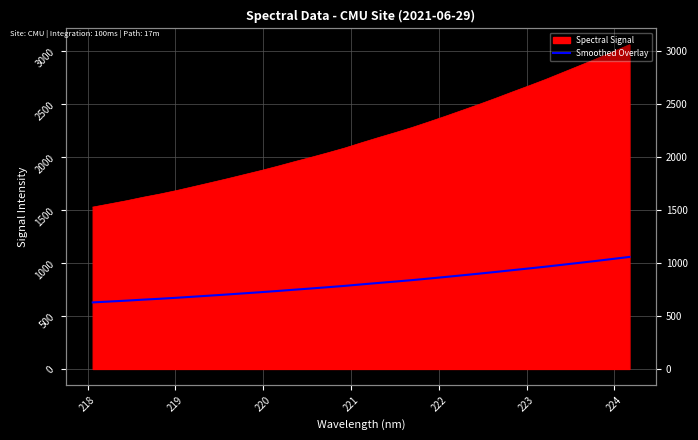

Count the number of categories in the chart.

33